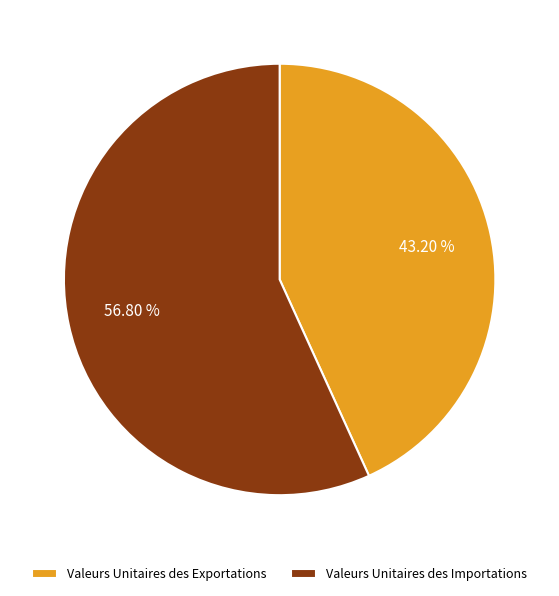

Is it true that Valeurs Unitaires des Importations is 57% of the pie?

True